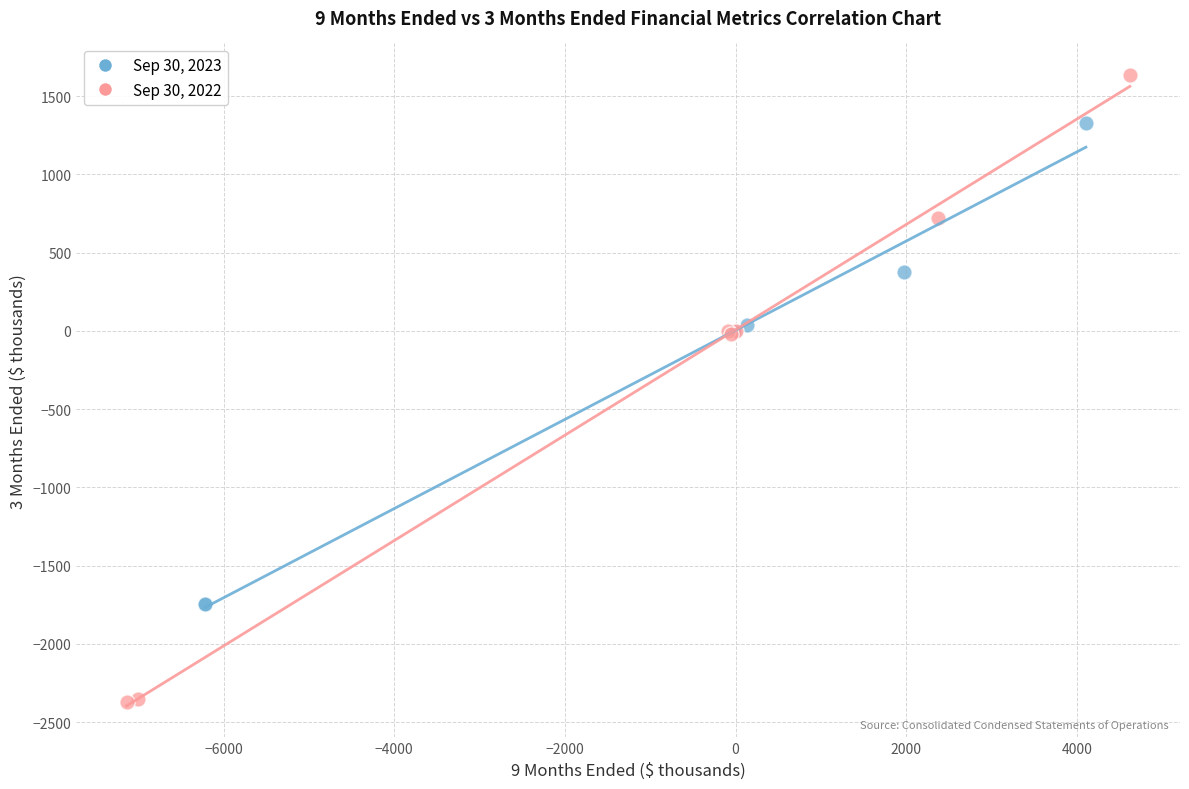

Which series reaches the maximum Y coordinate?

Sep 30, 2022